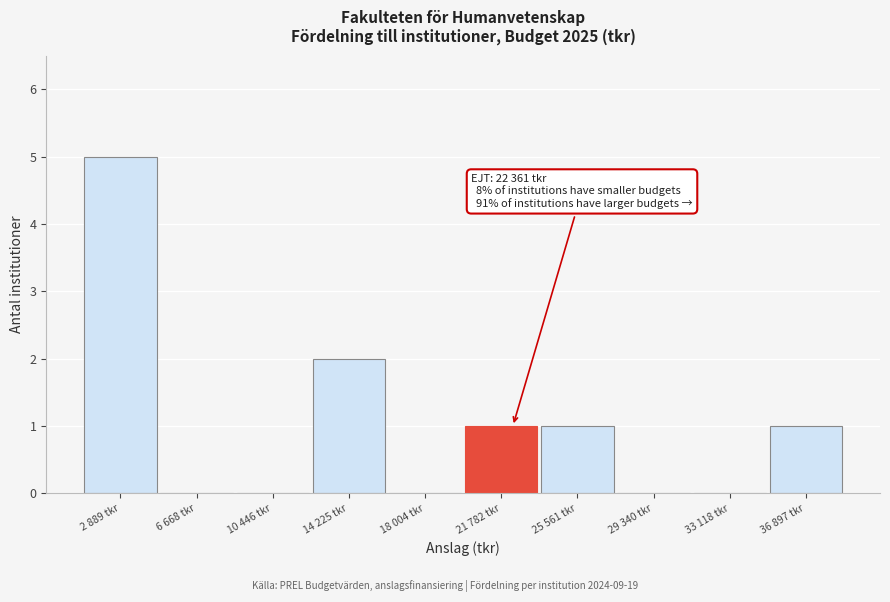

Reading left to right, list all the values displayed in this chart.

2 889 tkr=5	6 668 tkr=0	10 446 tkr=0	14 225 tkr=2	18 004 tkr=0	21 782 tkr=1	25 561 tkr=1	29 340 tkr=0	33 118 tkr=0	36 897 tkr=1